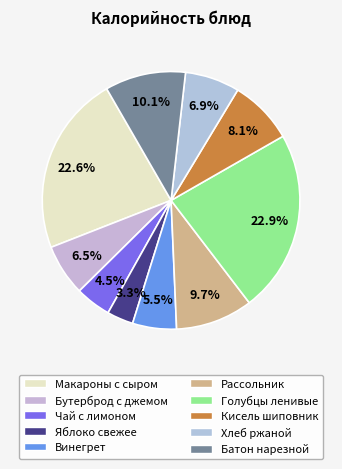

Does Чай с лимоном represent more than half of the total?

No